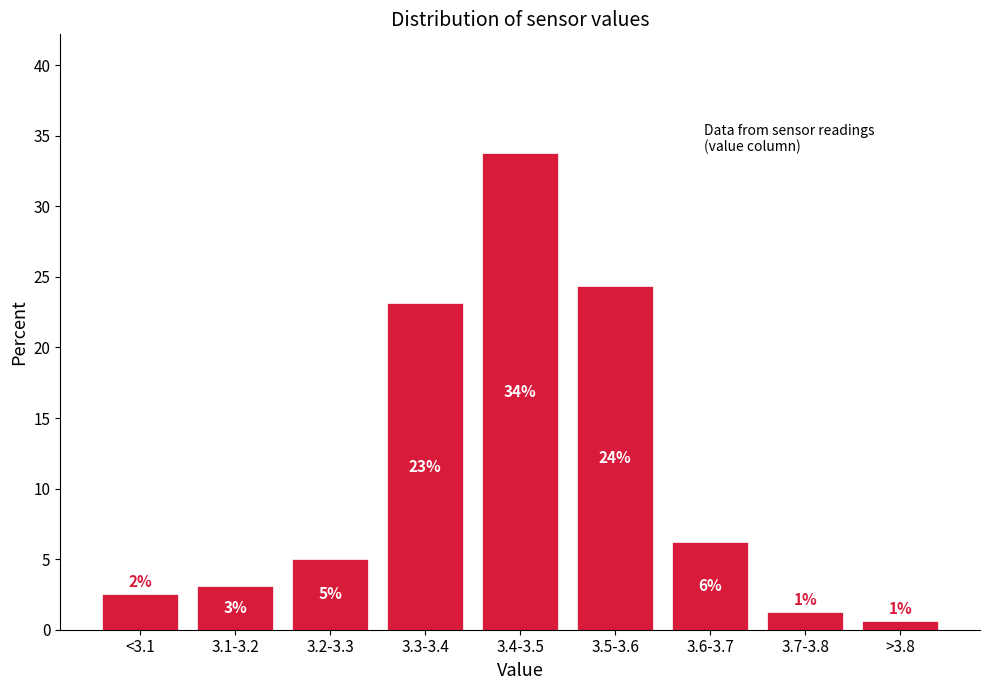

How many bars are there in total?

9